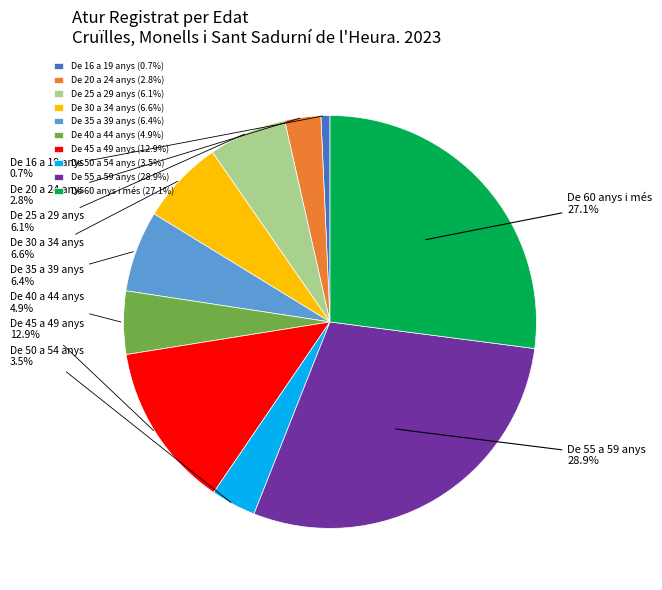

Does De 16 a 19 anys account for over 50% of the chart?

No